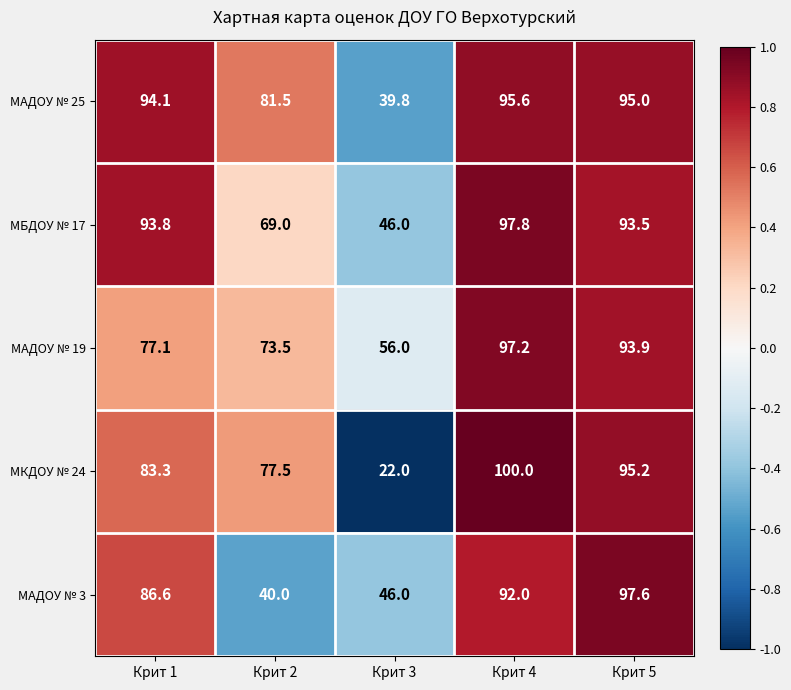

Which series has the largest total across all categories?

МАДОУ № 25